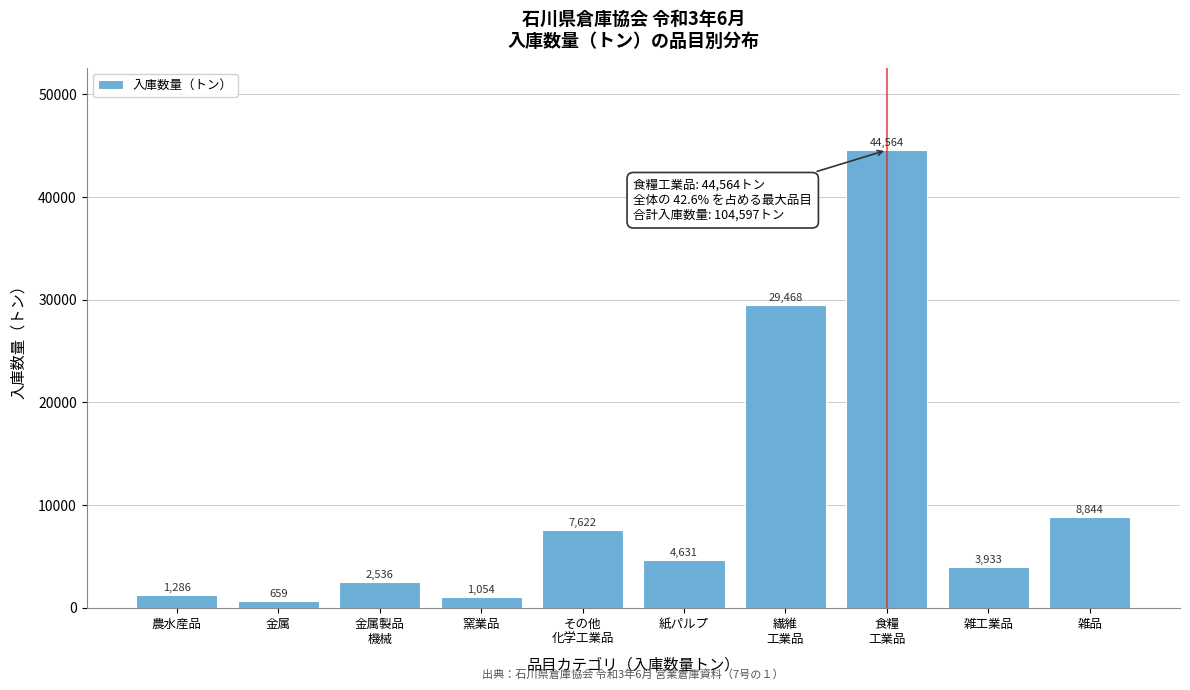

Reading left to right, transcribe all the data shown in this chart.

1286	659	2536	1054	7622	4631	29468	44564	3933	8844